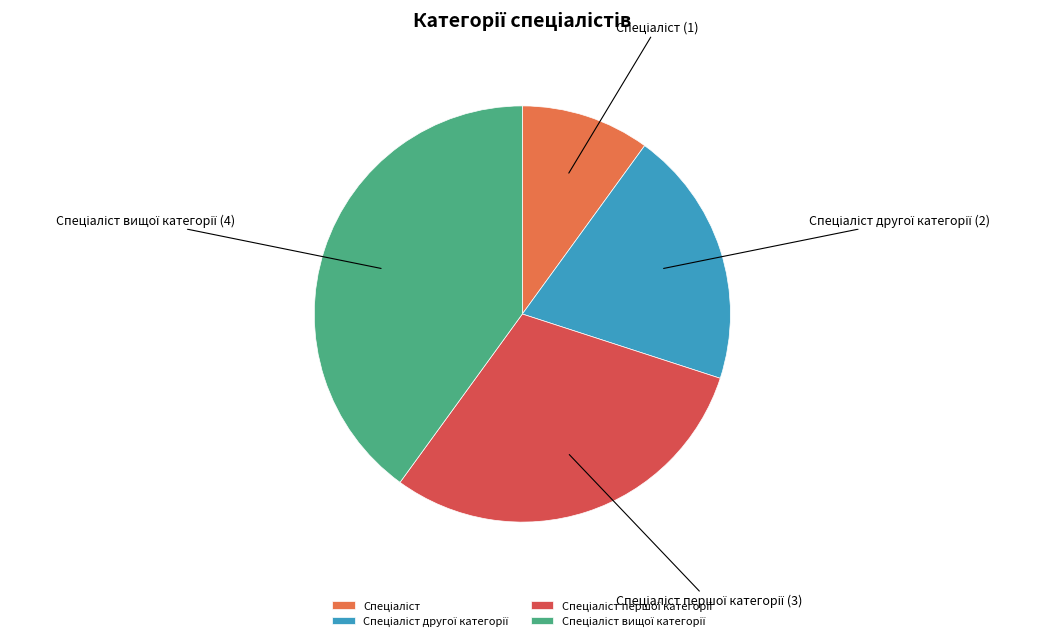

Is there a majority slice in this chart?

No